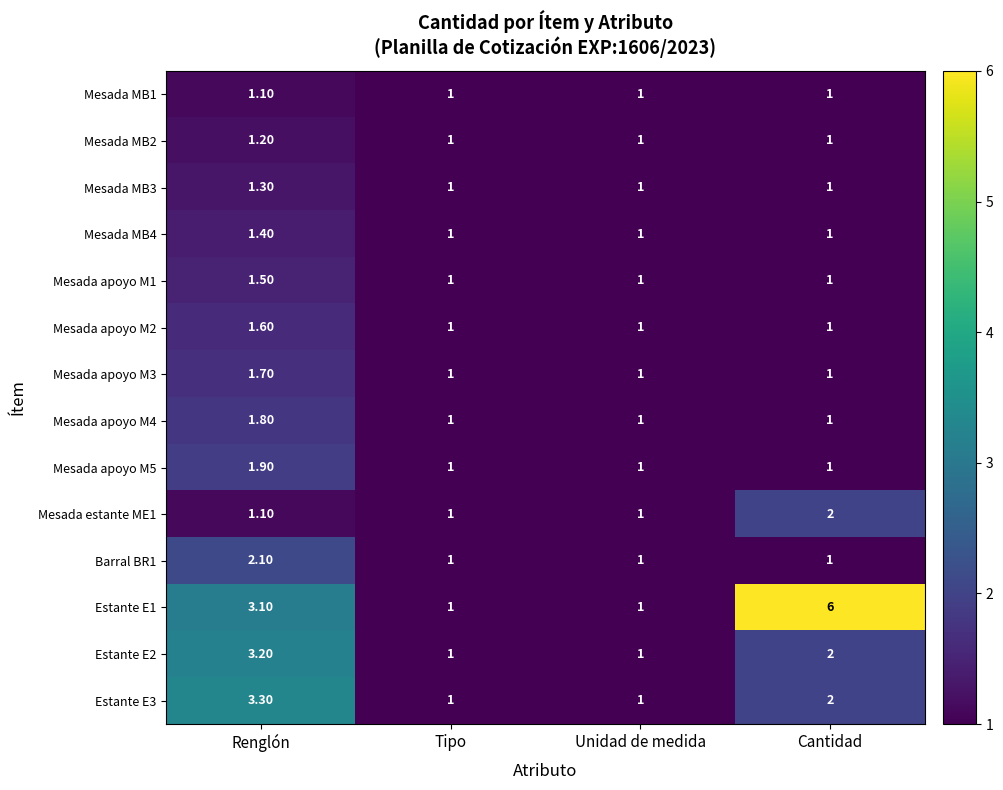

Which series has the largest range (max minus min)?

Estante E1